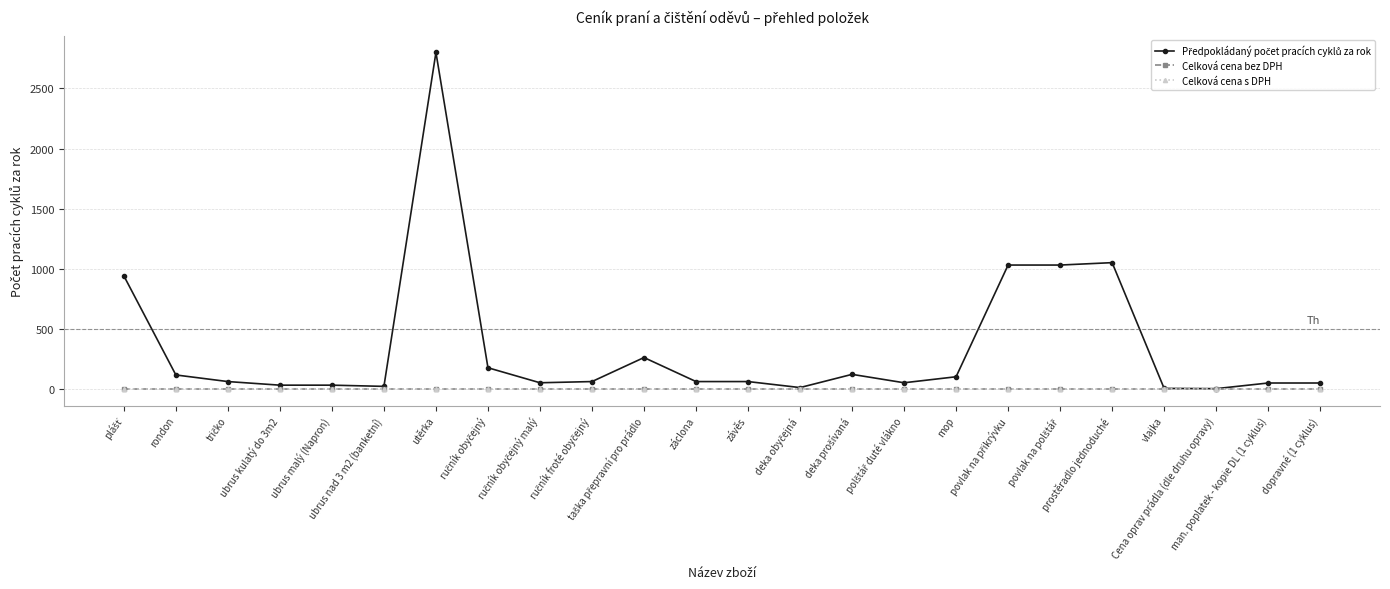

Does the chart have visible grid lines?

Yes